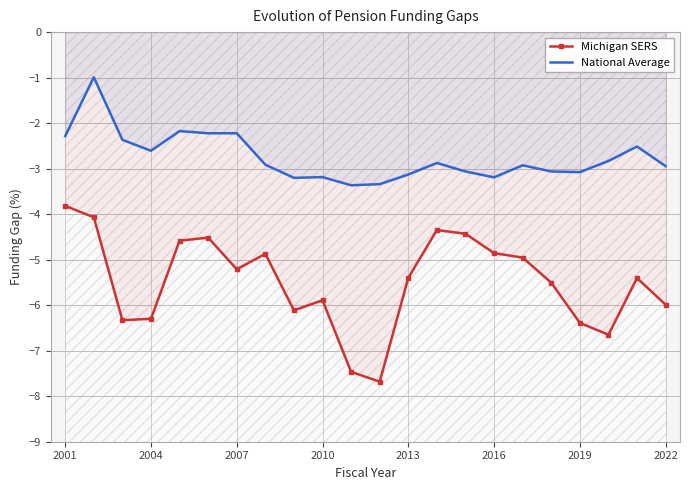

How many categories are shown in the chart?

22